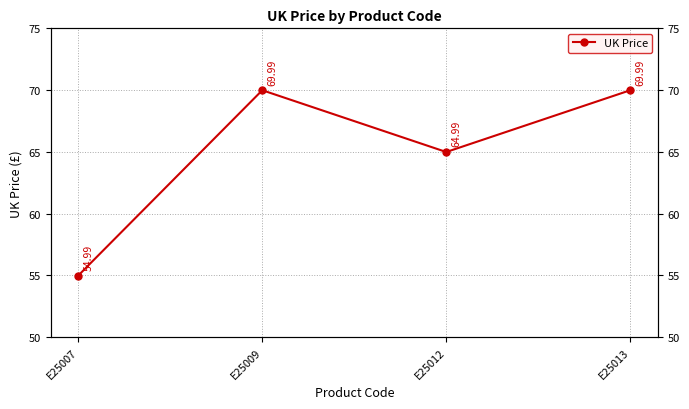

What is the ratio of the value at E25007 to the value at E25013?

0.8